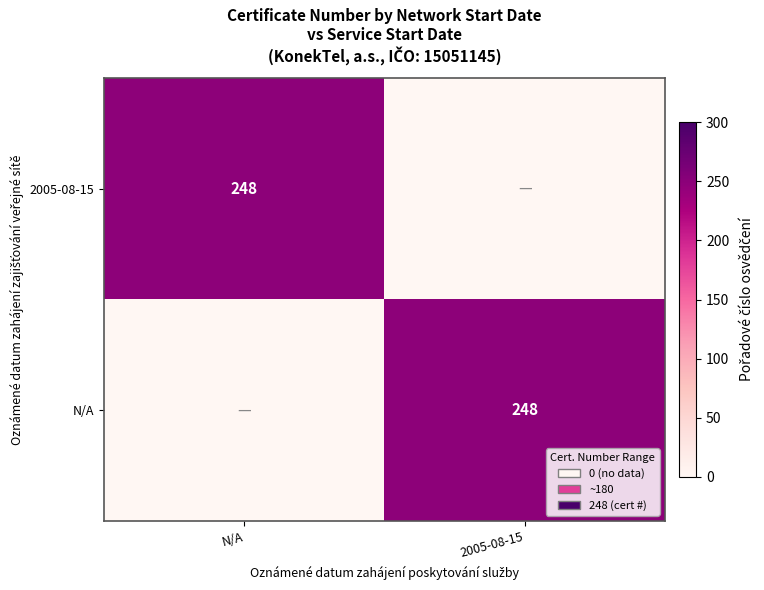

True or false: 2005-08-15 has a value of 340 at N/A.

False